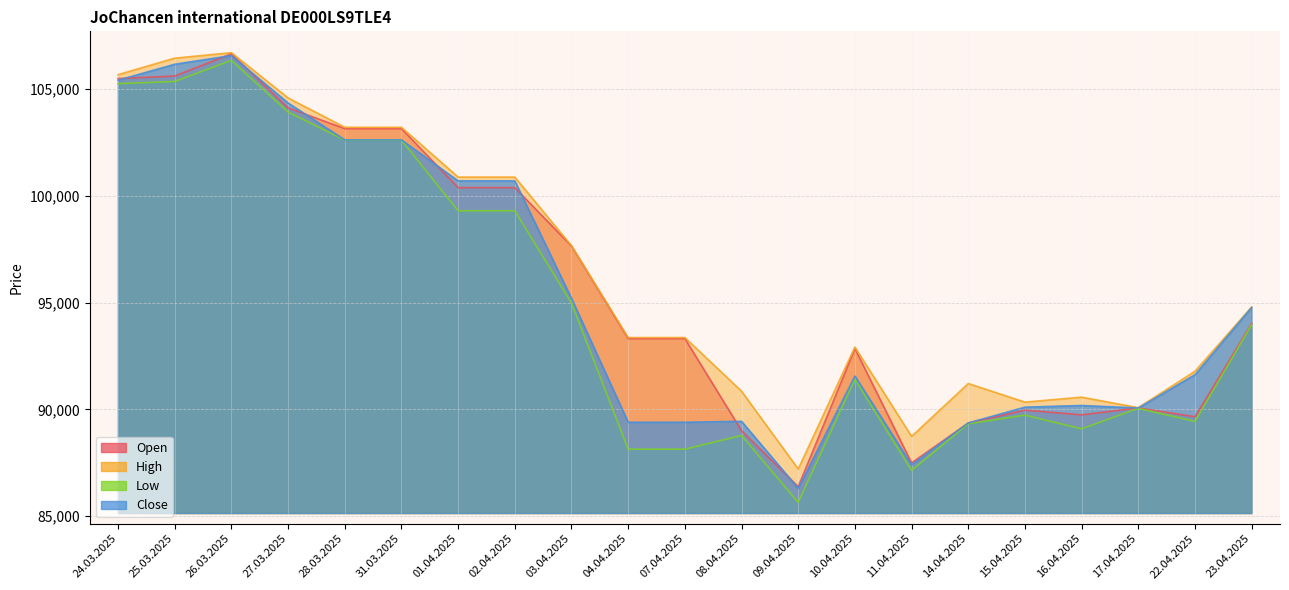

How many interior local valleys does the Close series have?

3